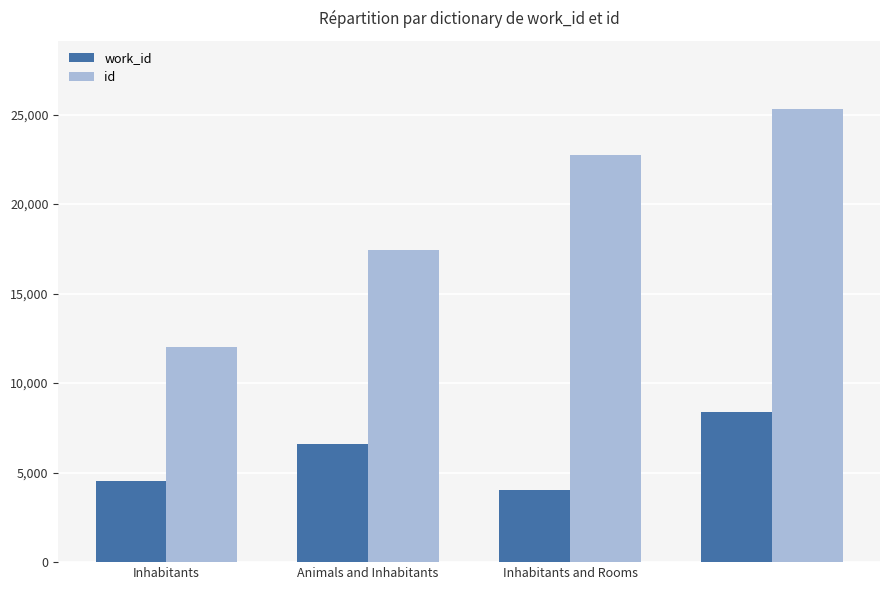

At how many categories does at least one series exceed 15478?

3